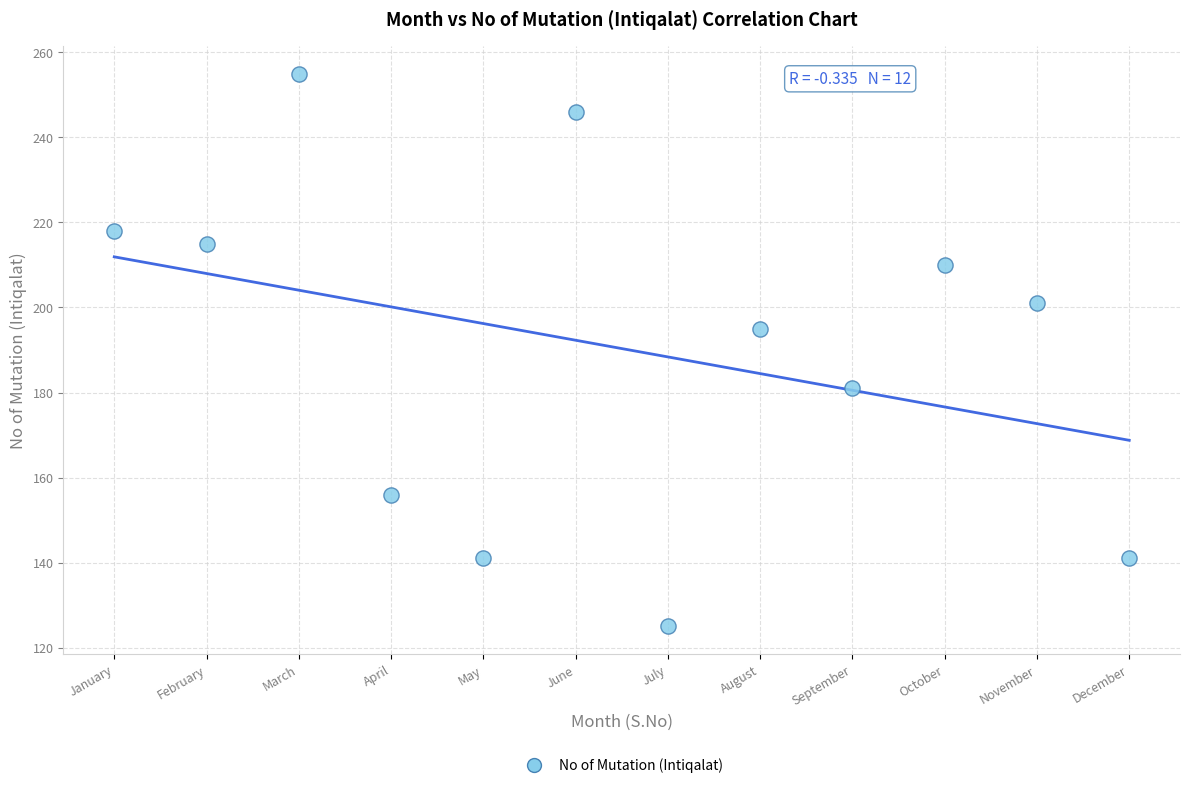

What Y value in the scatter plot is closest to 190?

195